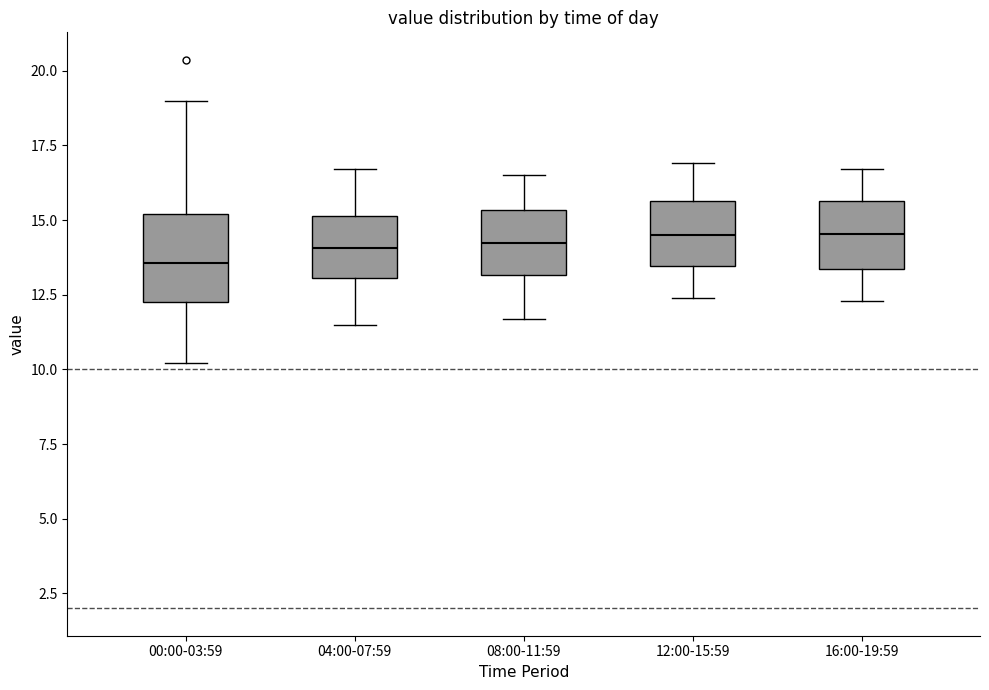

Comparing the boxes themselves (not the whiskers), which one is the tallest?

00:00-03:59